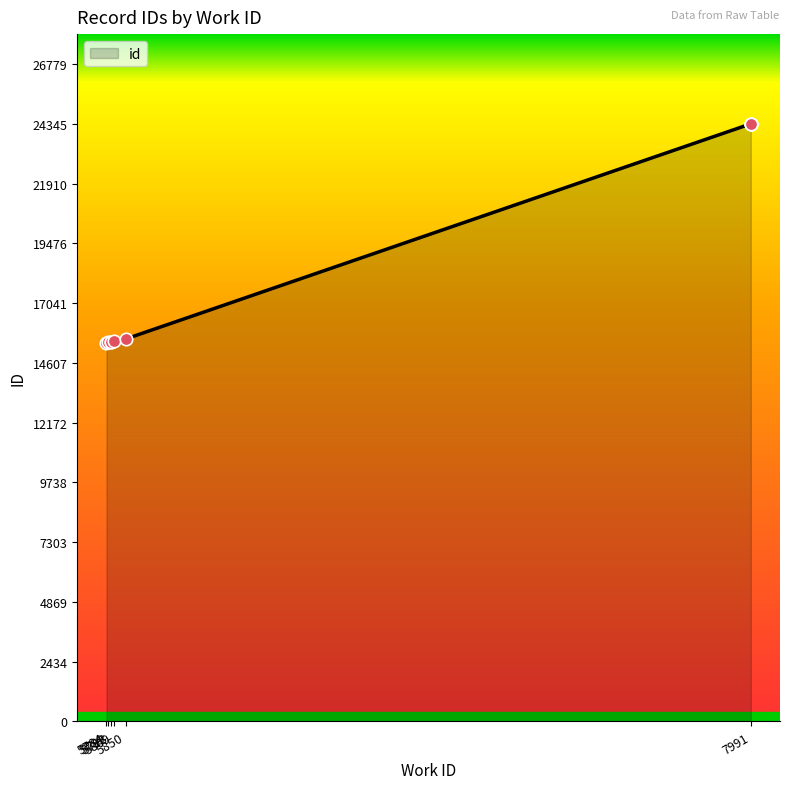

What is the change in value from 5798 to 7991?

+8878